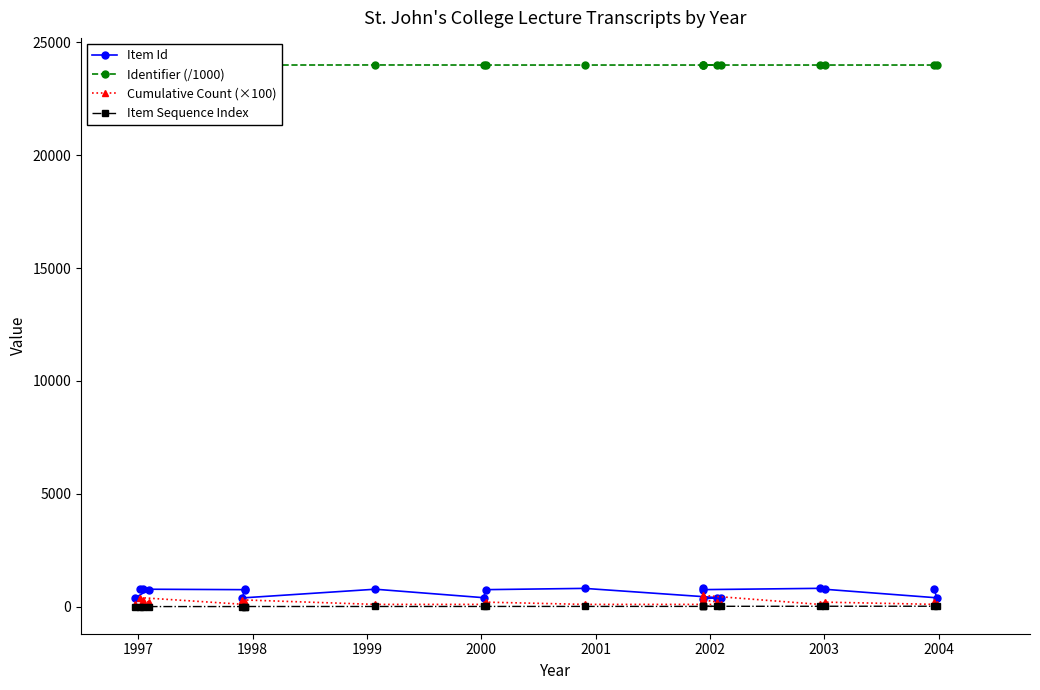

What is the highest value of the Item Id series?

812